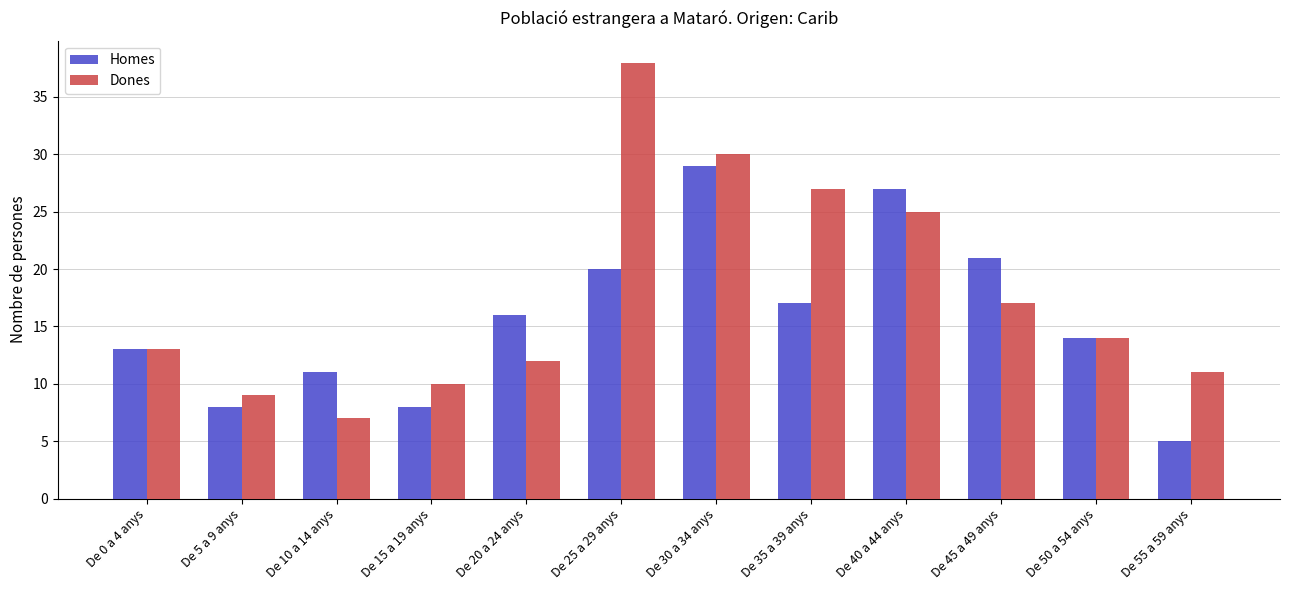

Between De 40 a 44 anys and De 55 a 59 anys, which series saw the biggest shift?

Homes